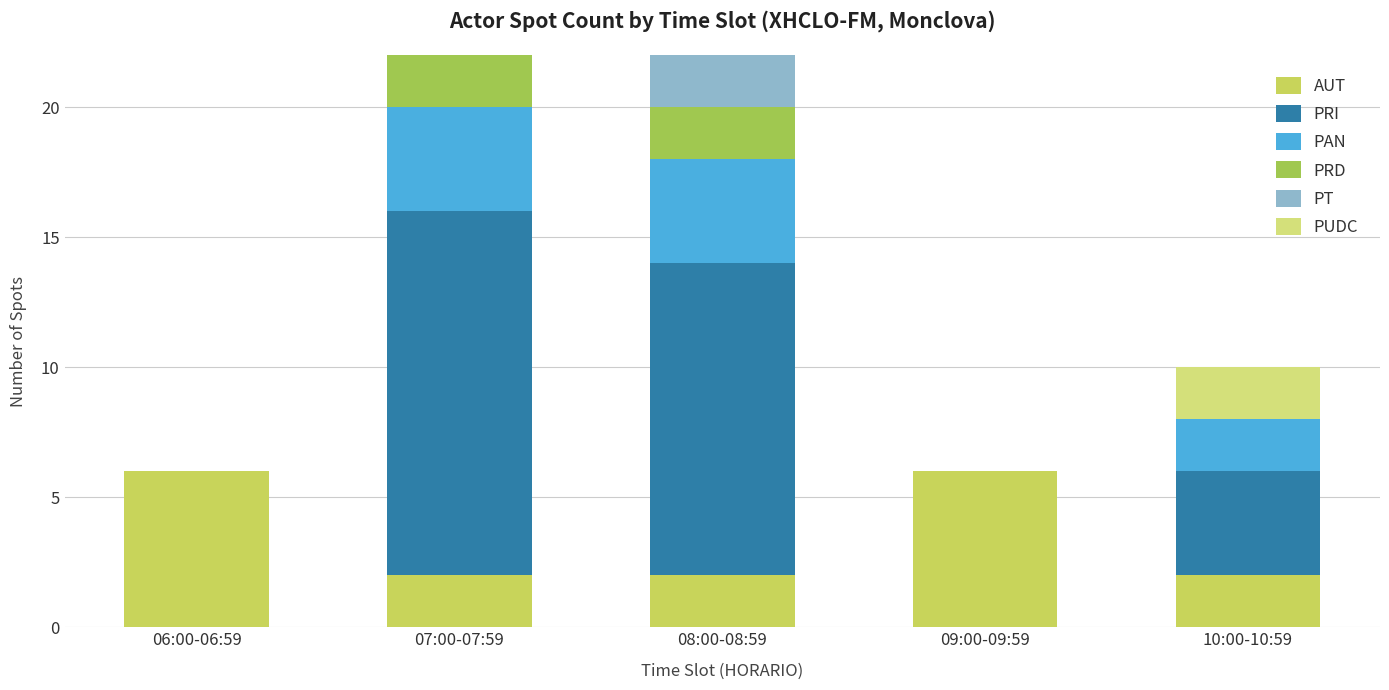

At which label does PUDC reach its peak?

08:00-08:59